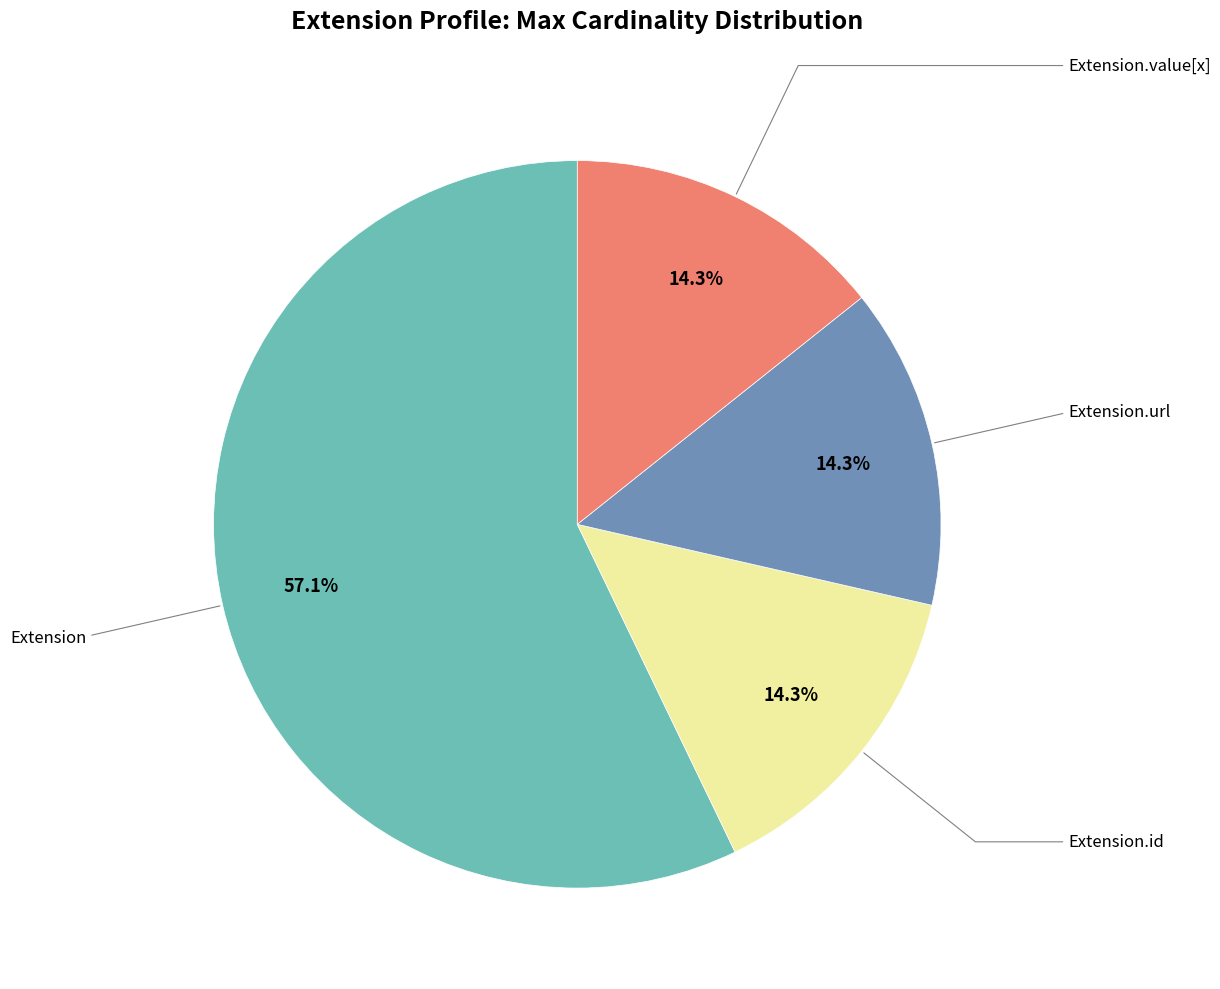

Is there any slice that represents more than half of the pie?

Yes